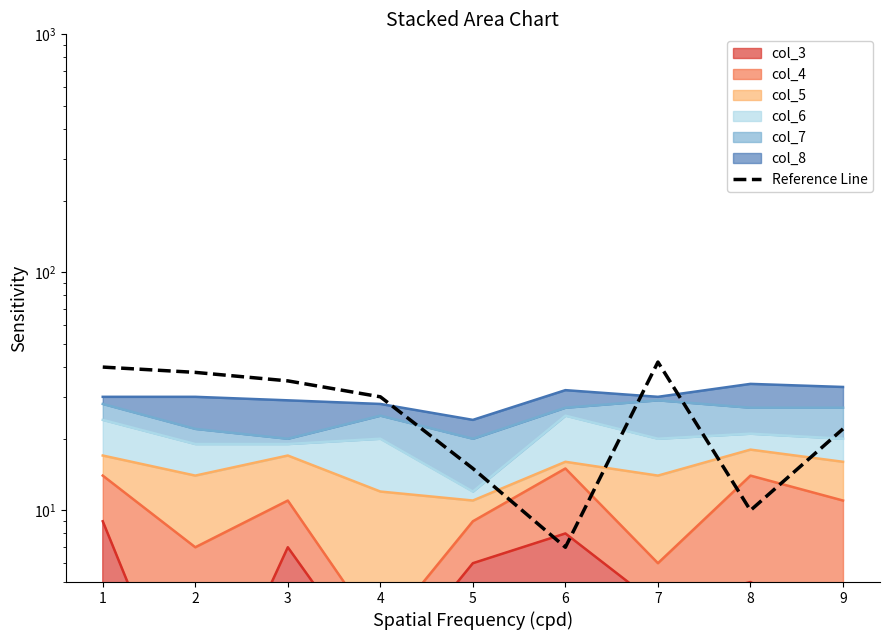

What is the value of the 5th point from the left?

15